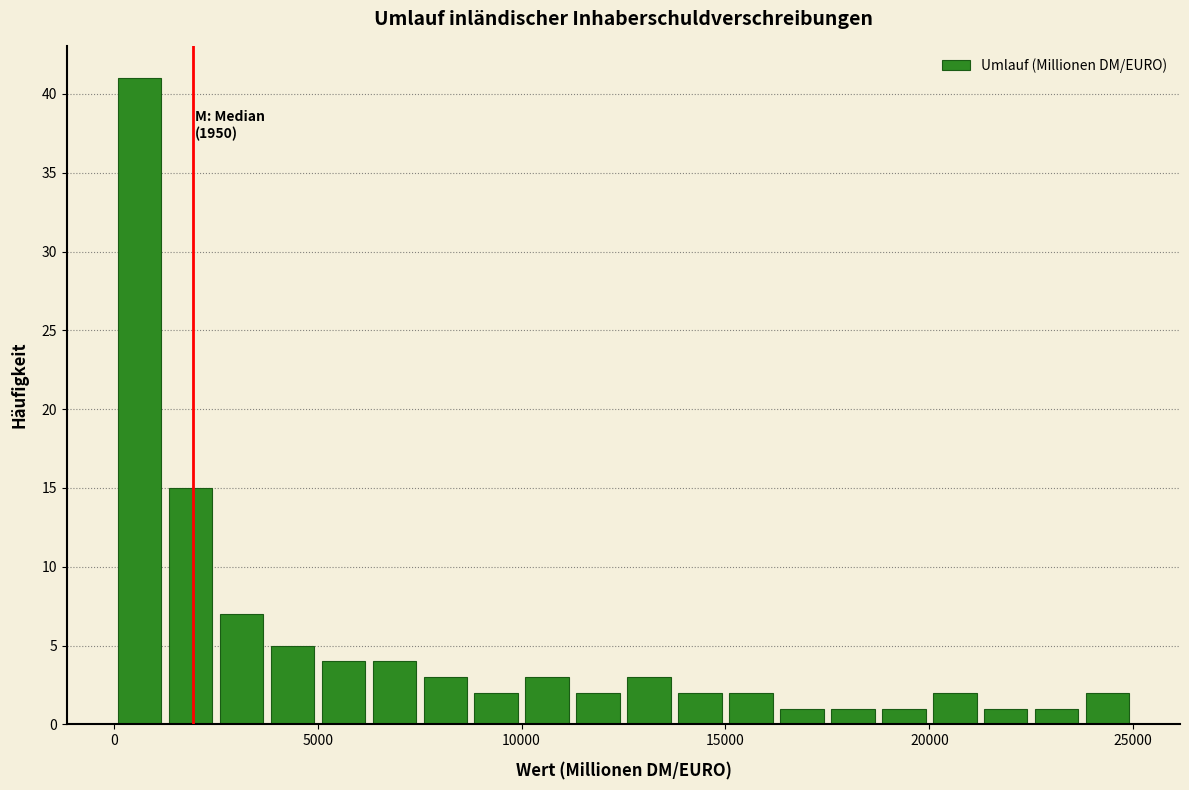

Around what value on the x-axis is the tallest bar? Give the approximate position of its centre, as read against the axis.

500